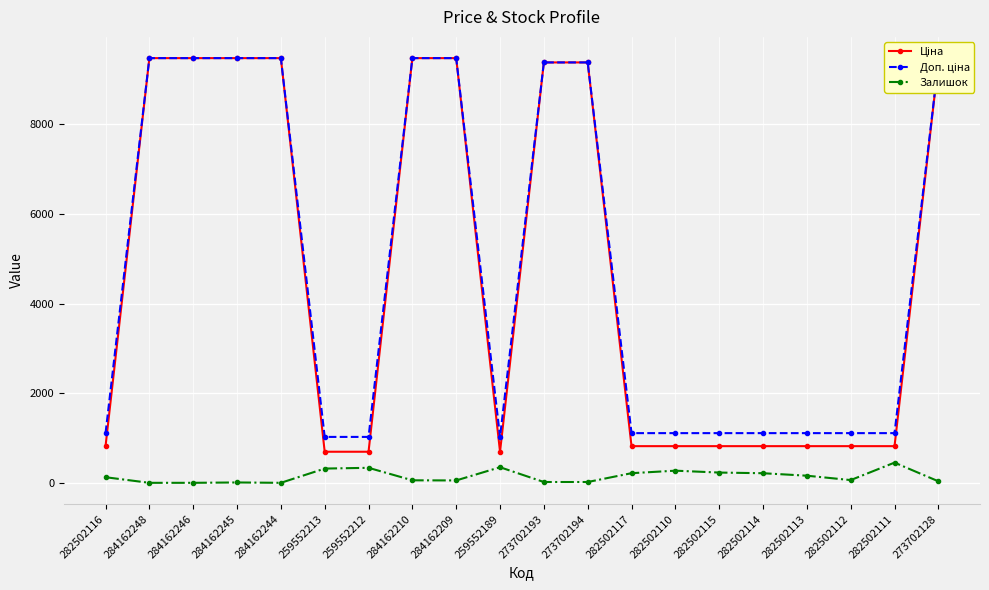

What is the total value across all series at 282502114?

2141.7